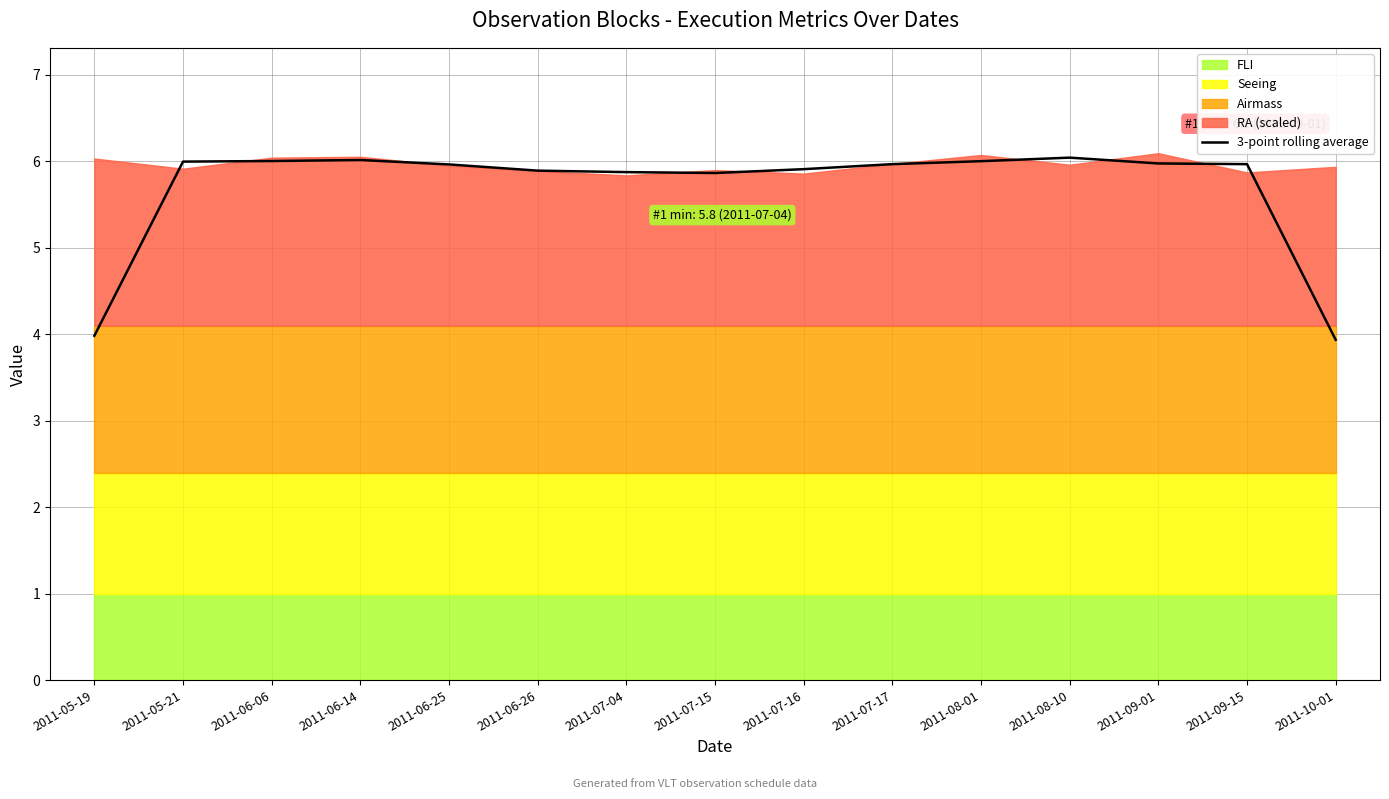

What is the value of the 6th point from the left?

5.9